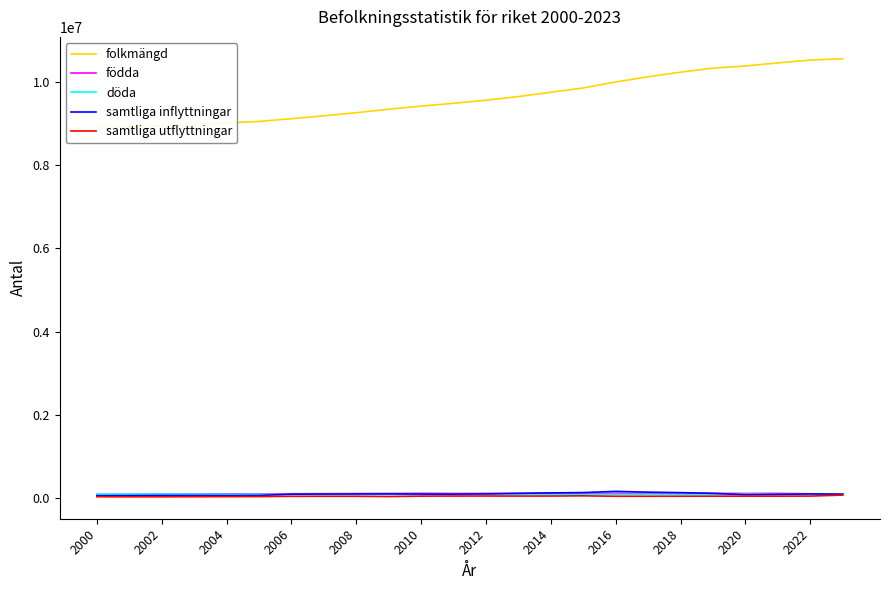

What is the value of the folkmängd point at the 20th from the left?

10327589